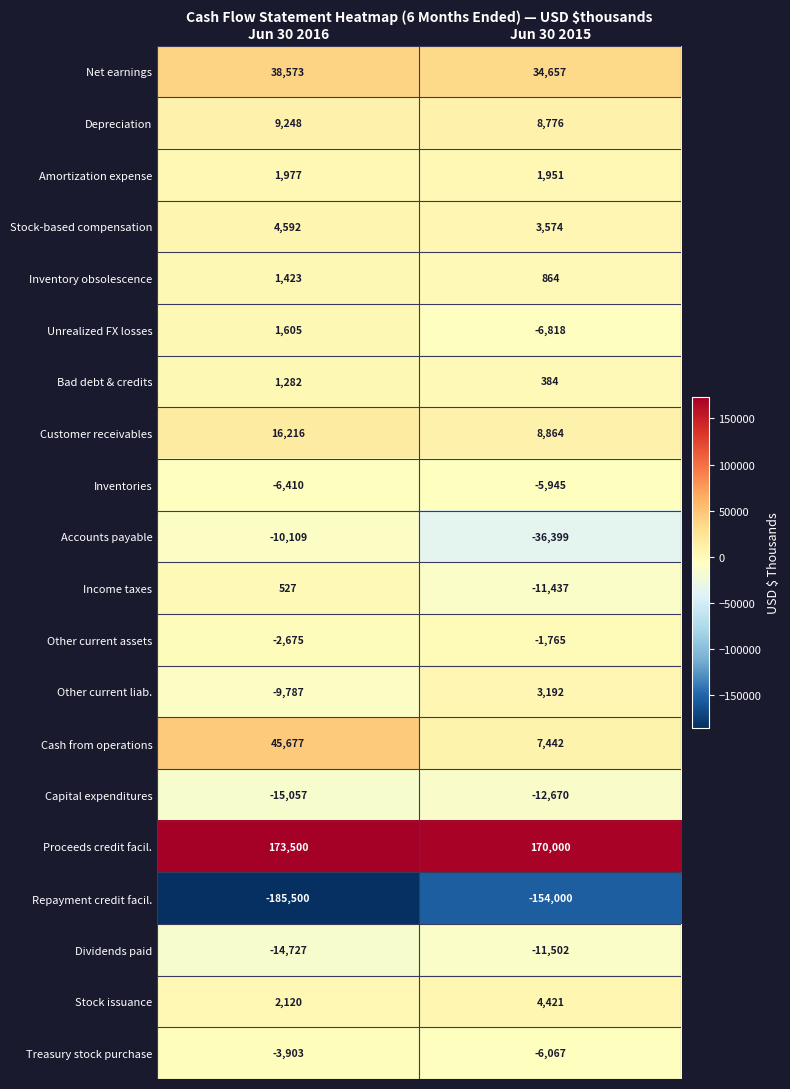

What is the spread (max minus min) of values at Jun 30 2015?

324000